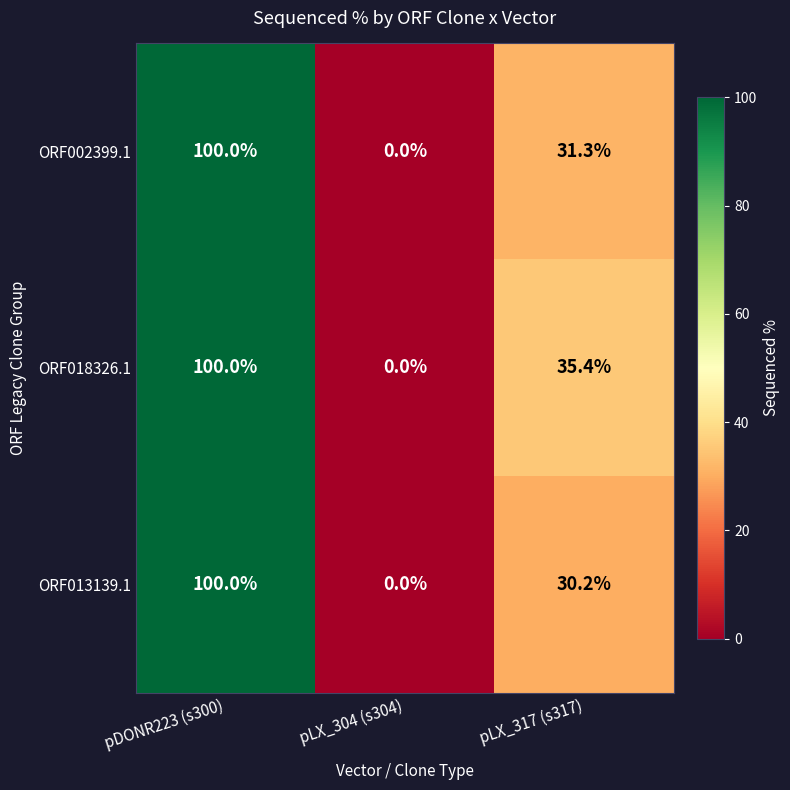

List the series in order of their overall mean, highest first.

ORF018326.1, ORF002399.1, ORF013139.1